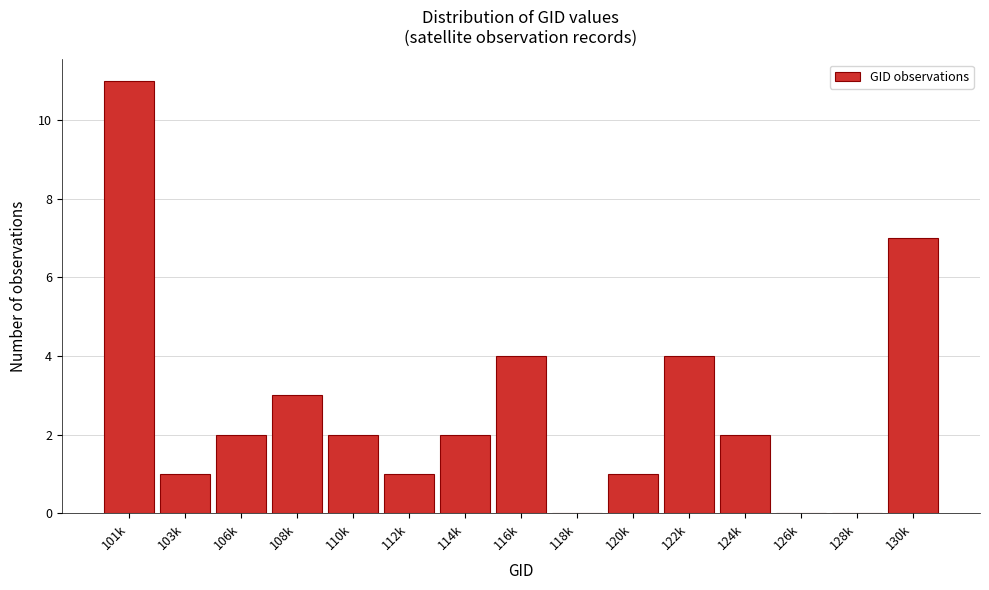

Reading left to right, transcribe all the data shown in this chart.

101k=11	103k=1	106k=2	108k=3	110k=2	112k=1	114k=2	116k=4	118k=0	120k=1	122k=4	124k=2	126k=0	128k=0	130k=7